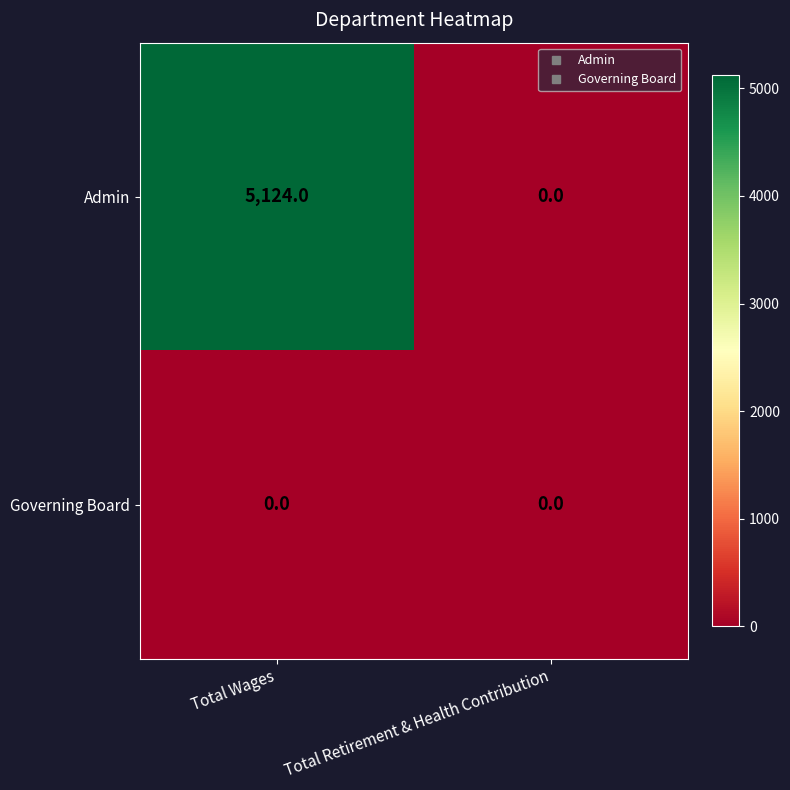

Which category has the highest value across all series?

Total Wages